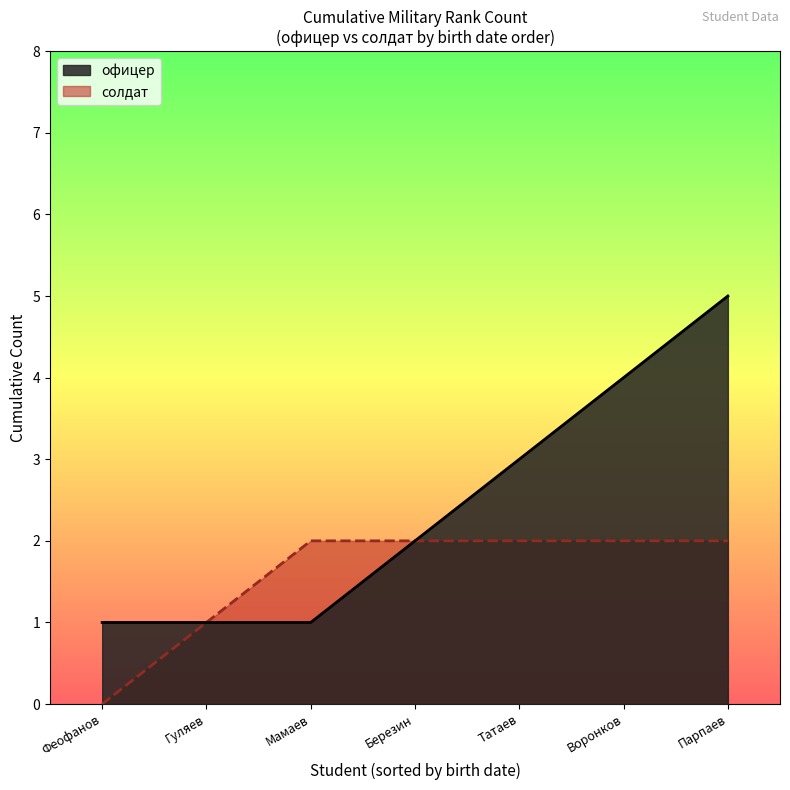

Which series has the widest spread of values?

офицер